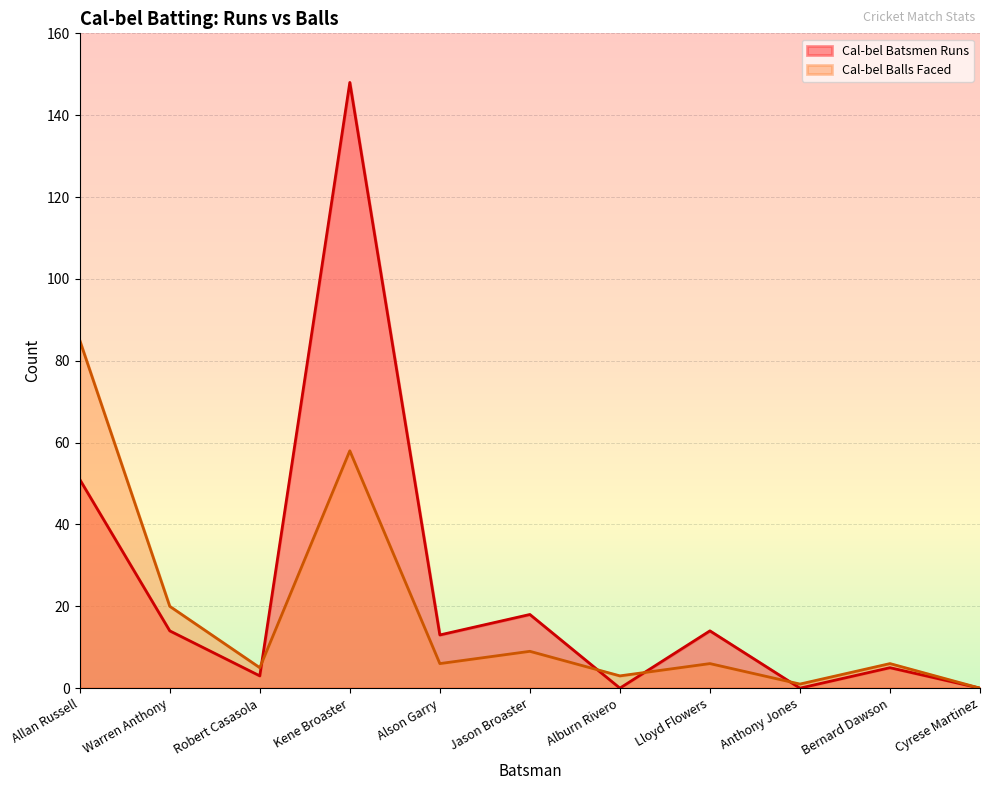

Which series has the largest range (max minus min)?

Cal-bel Batsmen Runs